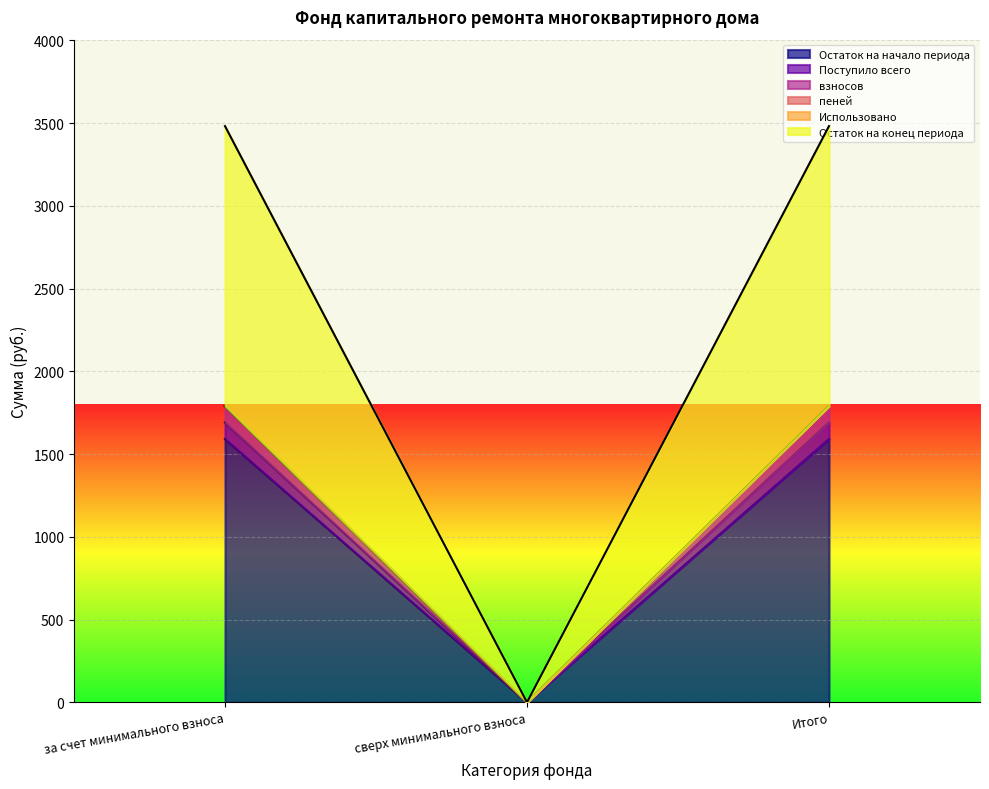

Which category has the highest value across all series?

за счет минимального взноса